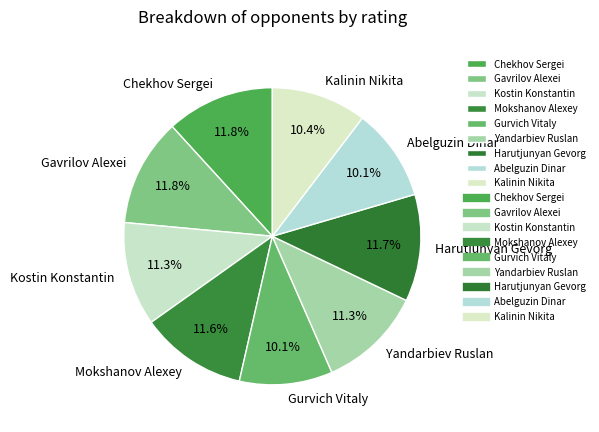

How many segments does this pie chart have?

9